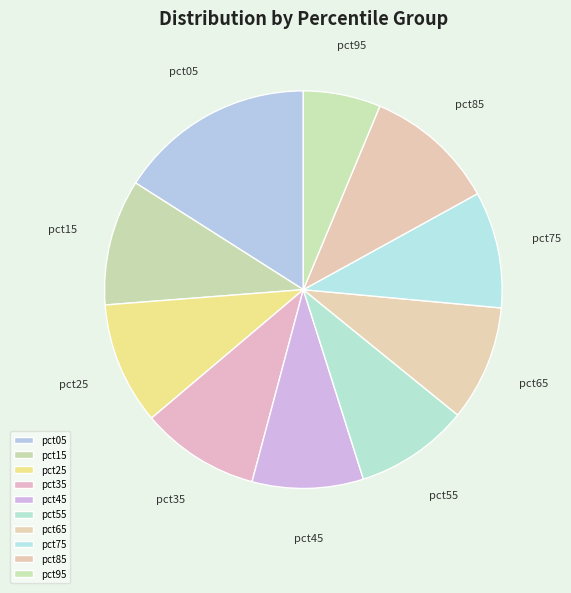

Is there a majority slice in this chart?

No